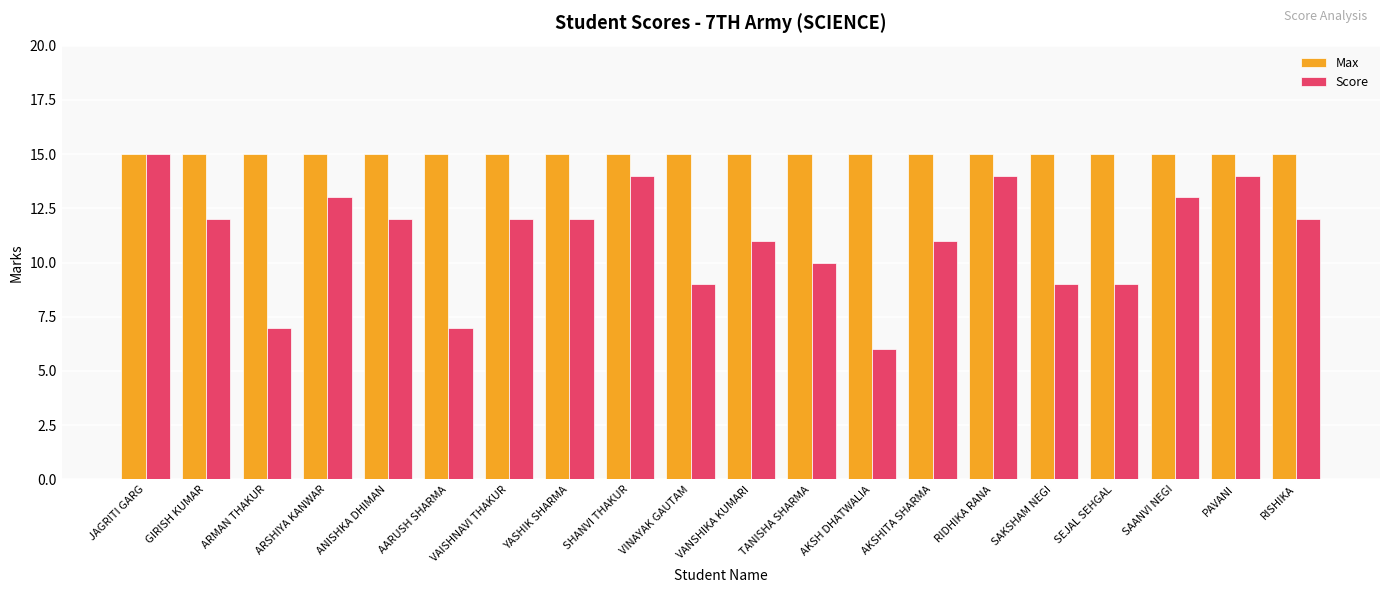

What is the sum of the Max values at SAKSHAM NEGI and ARMAN THAKUR?

30